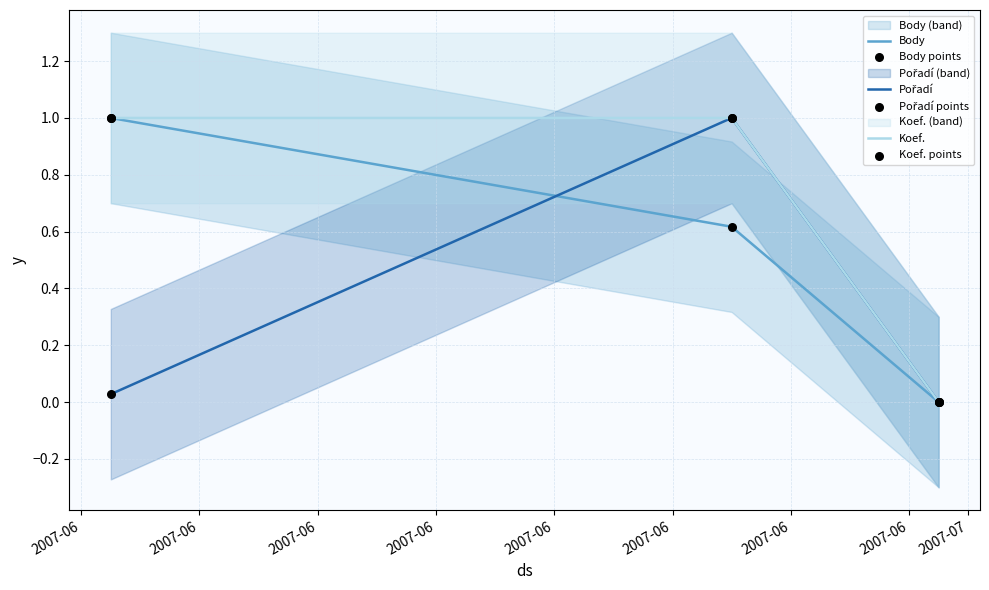

At how many categories does at least one series exceed 0?

2